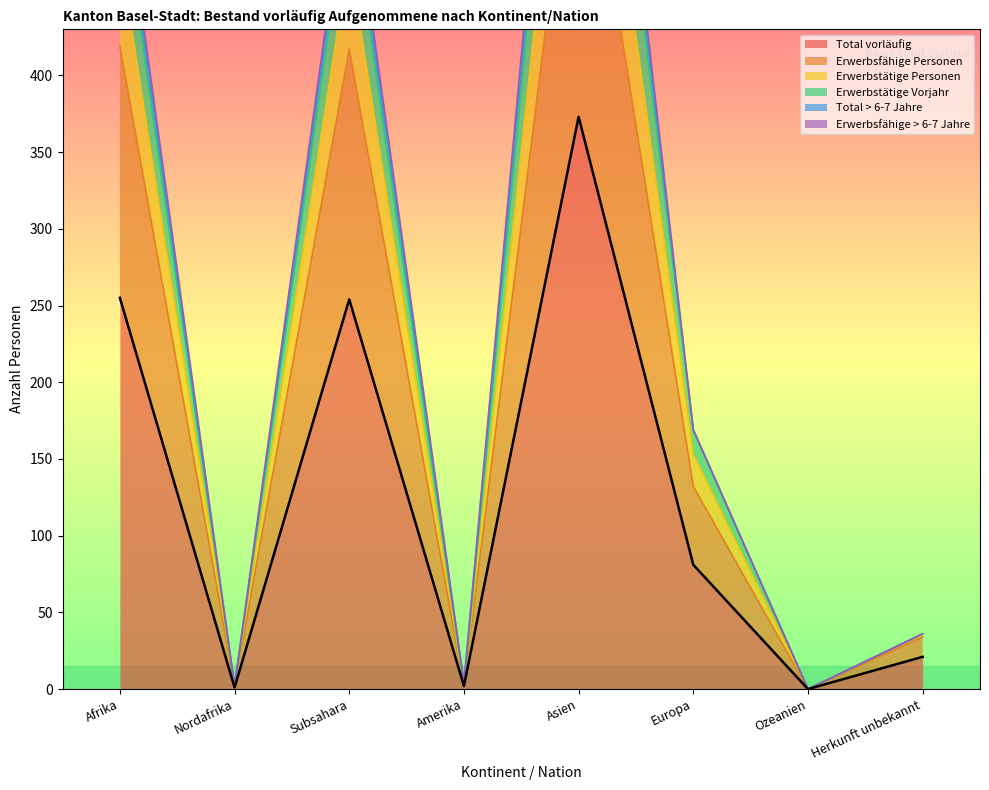

How many data points in Erwerbsfähige Personen are less than 132?

4